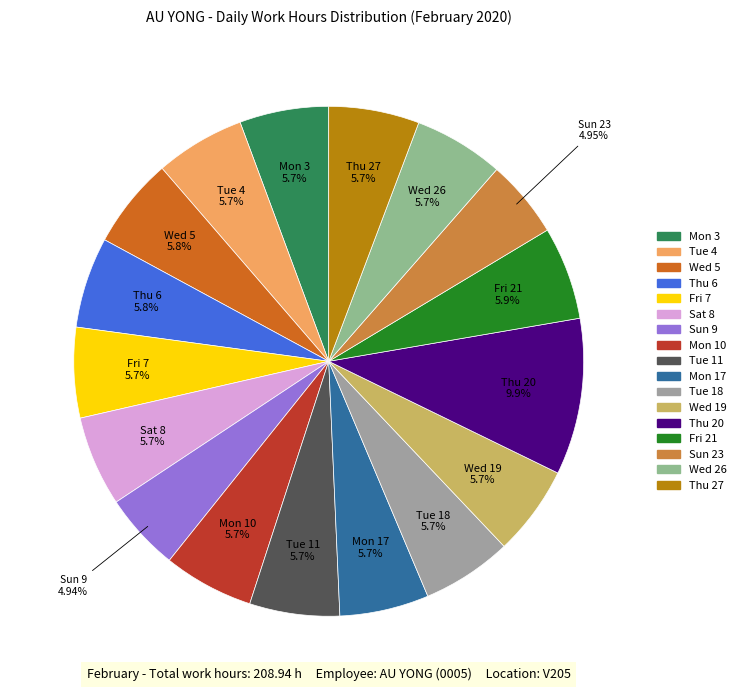

Is there any slice that represents more than half of the pie?

No